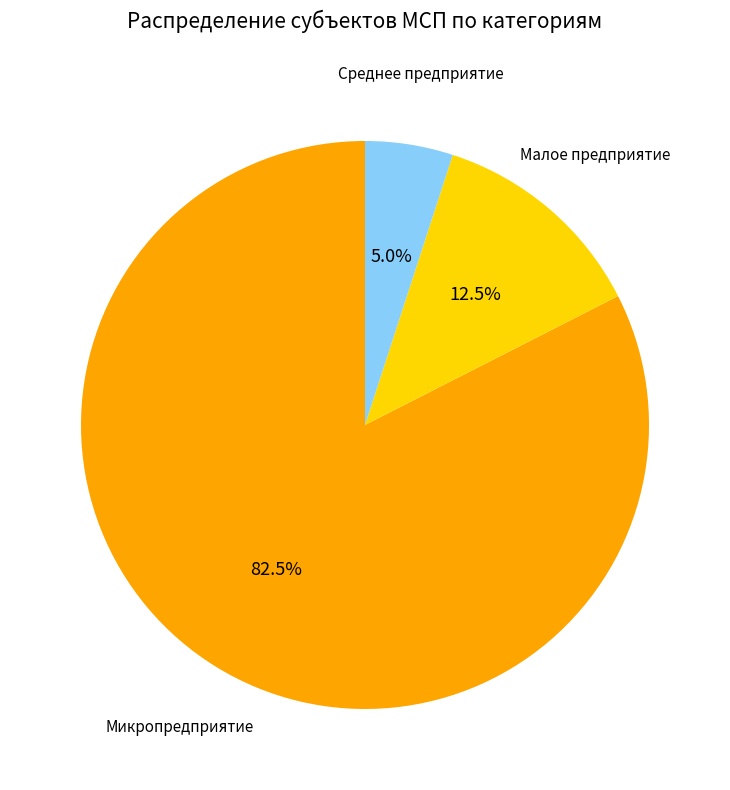

Does any single category account for the majority?

Yes